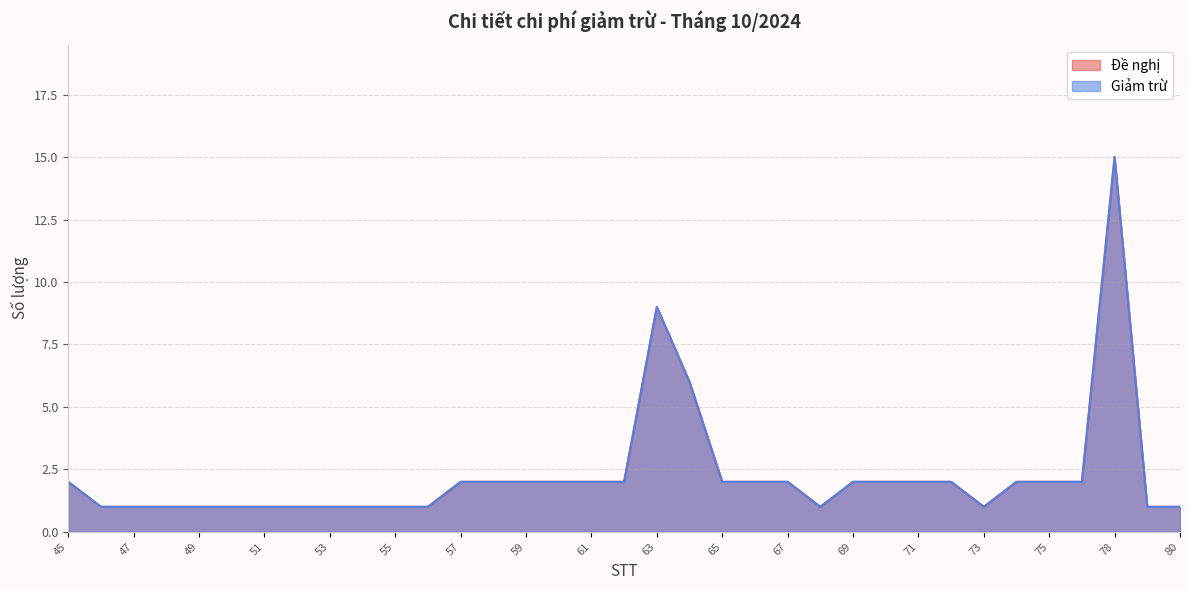

True or false: Đề nghị and Giảm trừ cross at least once.

False